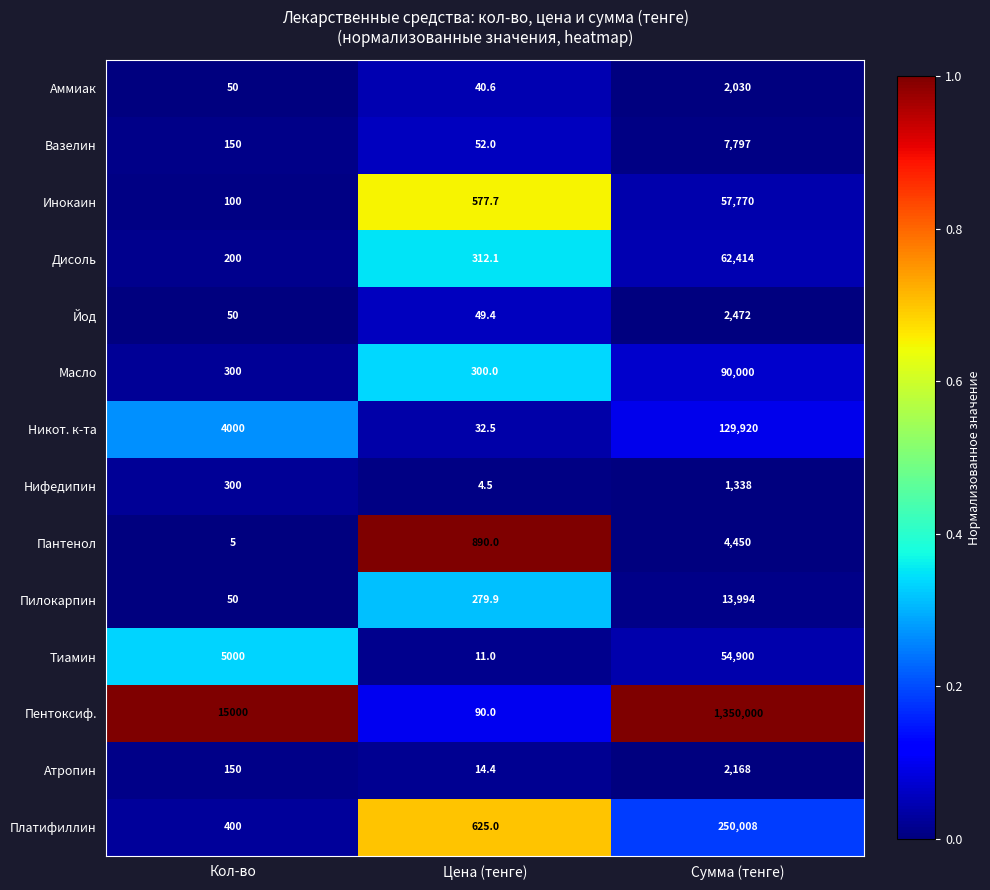

Is it true that Масло equals 127305.8 at Сумма (тенге)?

False